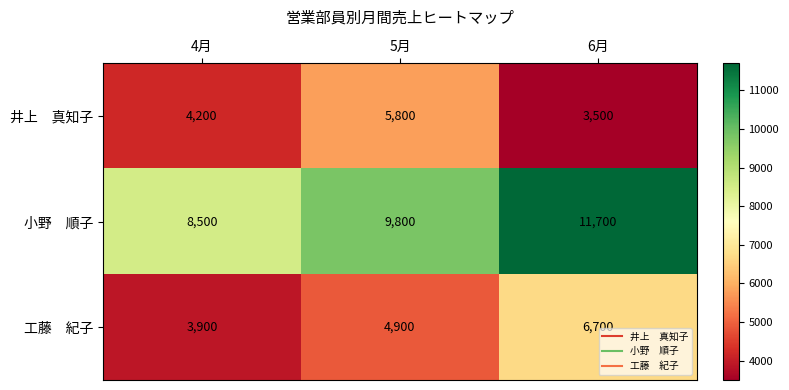

Which label corresponds to the smallest value in the chart?

6月